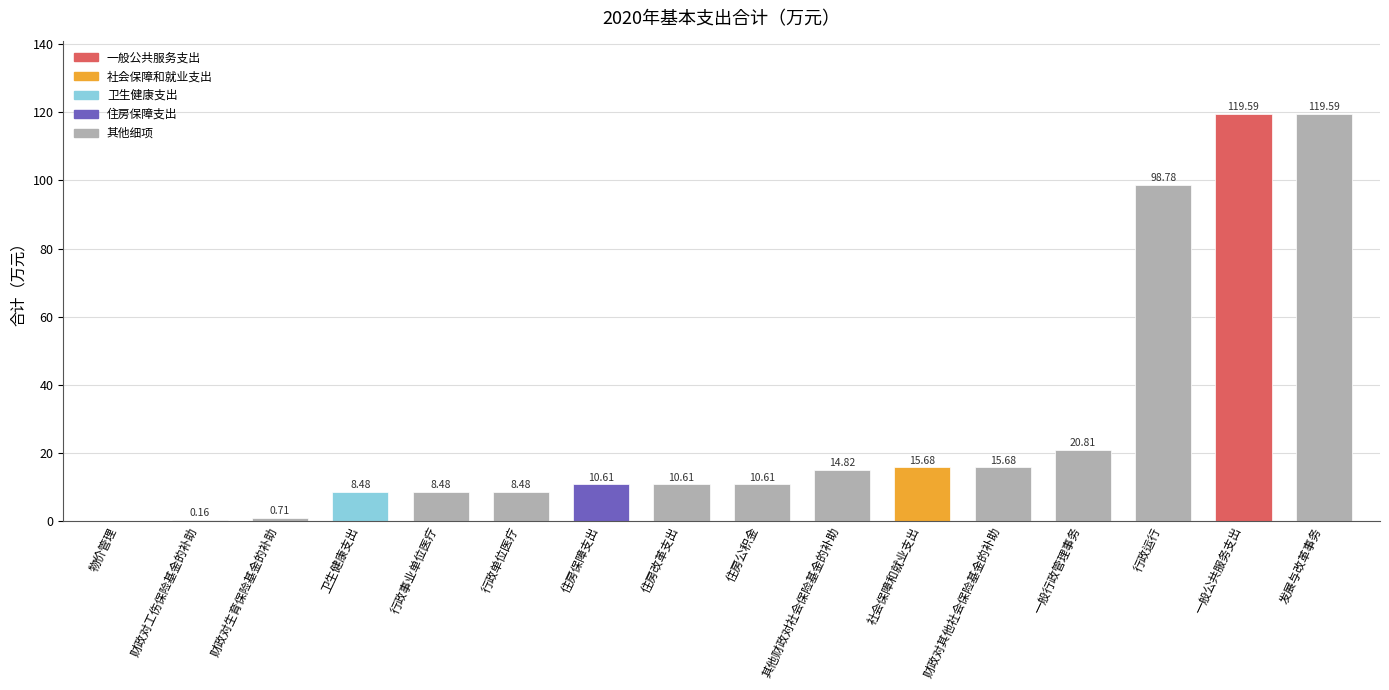

What is the sum of the values at 住房保障支出 and 物价管理?

10.6